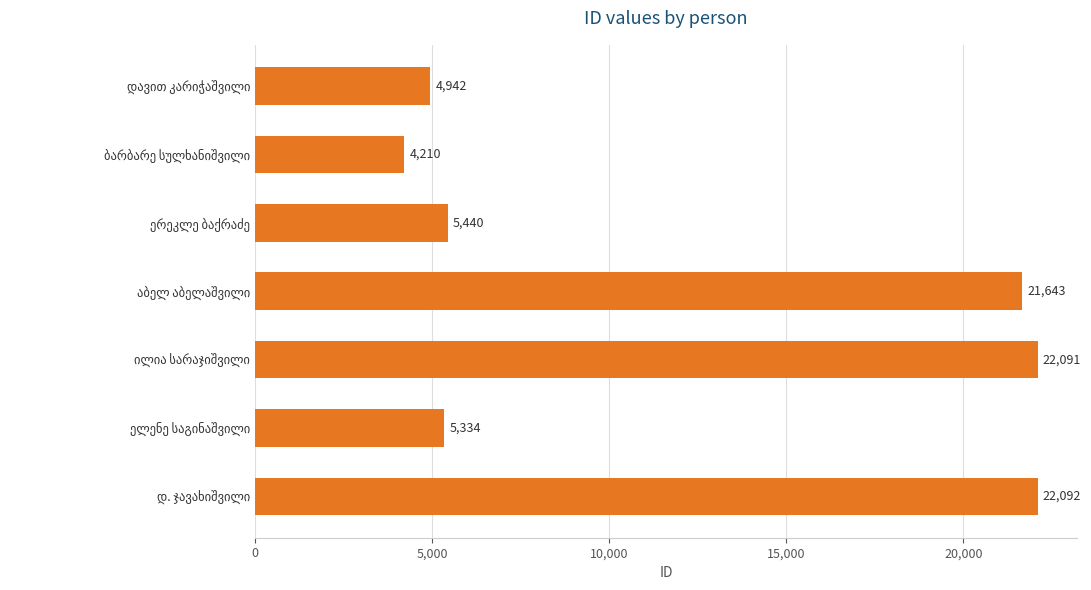

What is the value of the 4th bar from the top?

21643